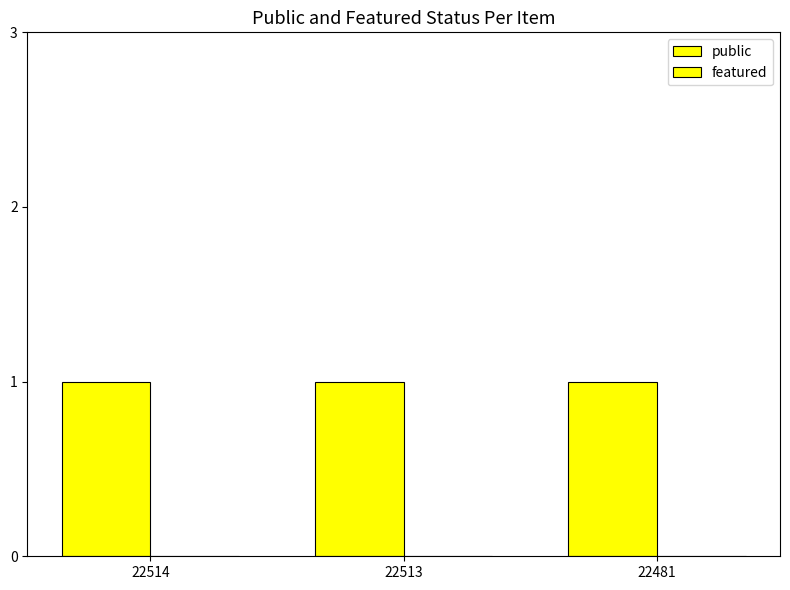

What are all the series names shown in the legend?

public, featured